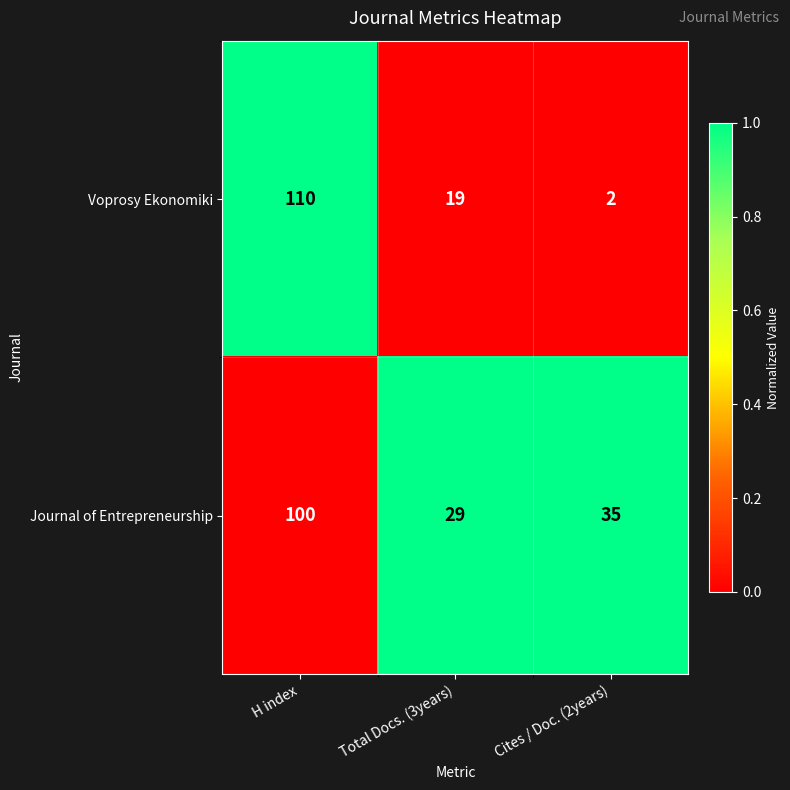

What is the spread (max minus min) of values at H index?

10